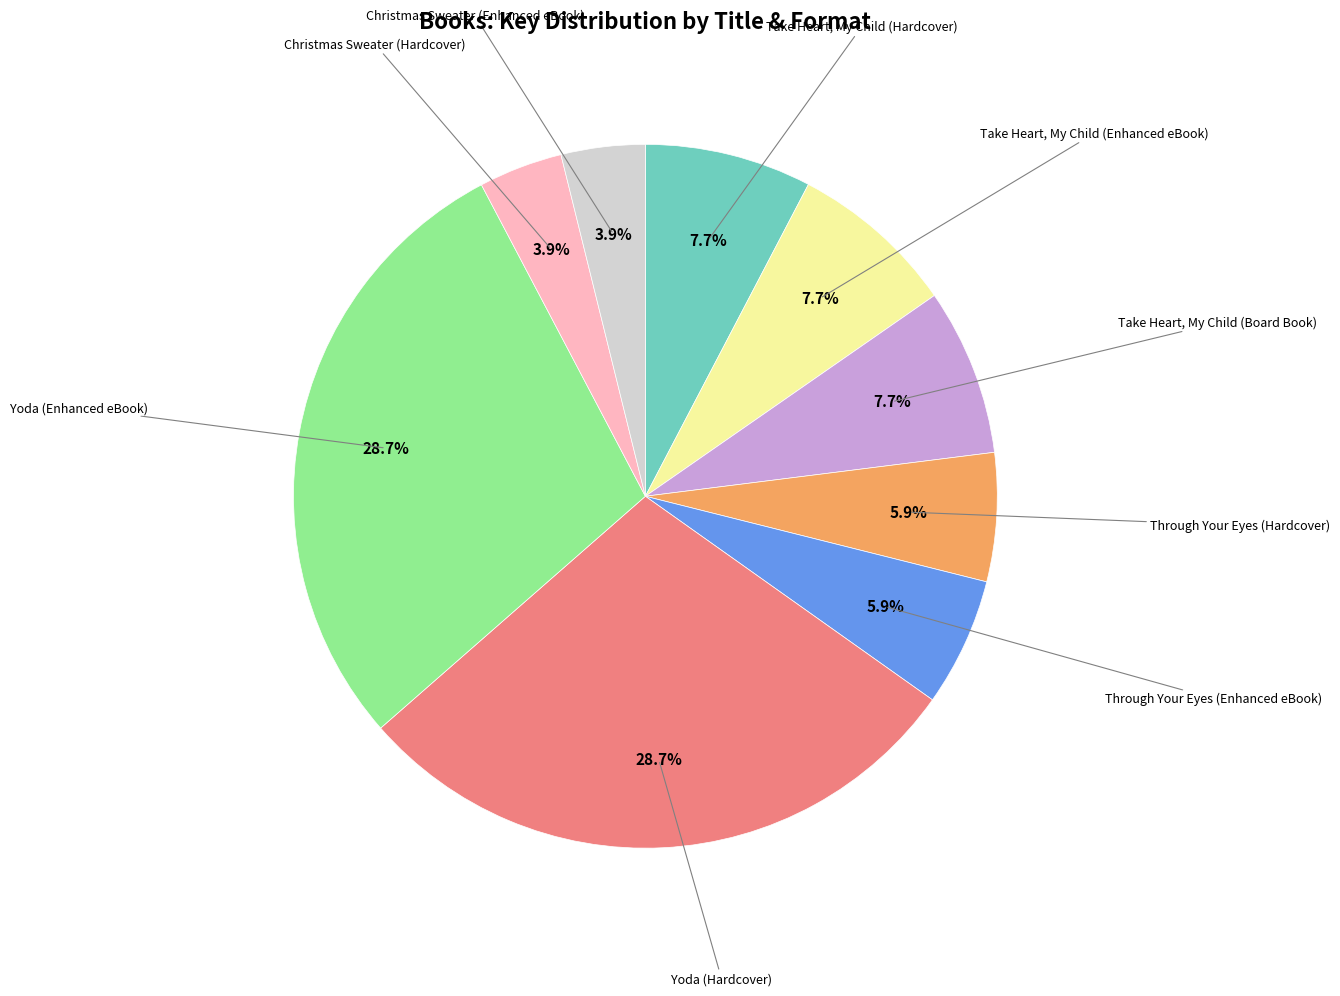

To the nearest percent, what is the difference between the largest and smallest slice percentages?

25%